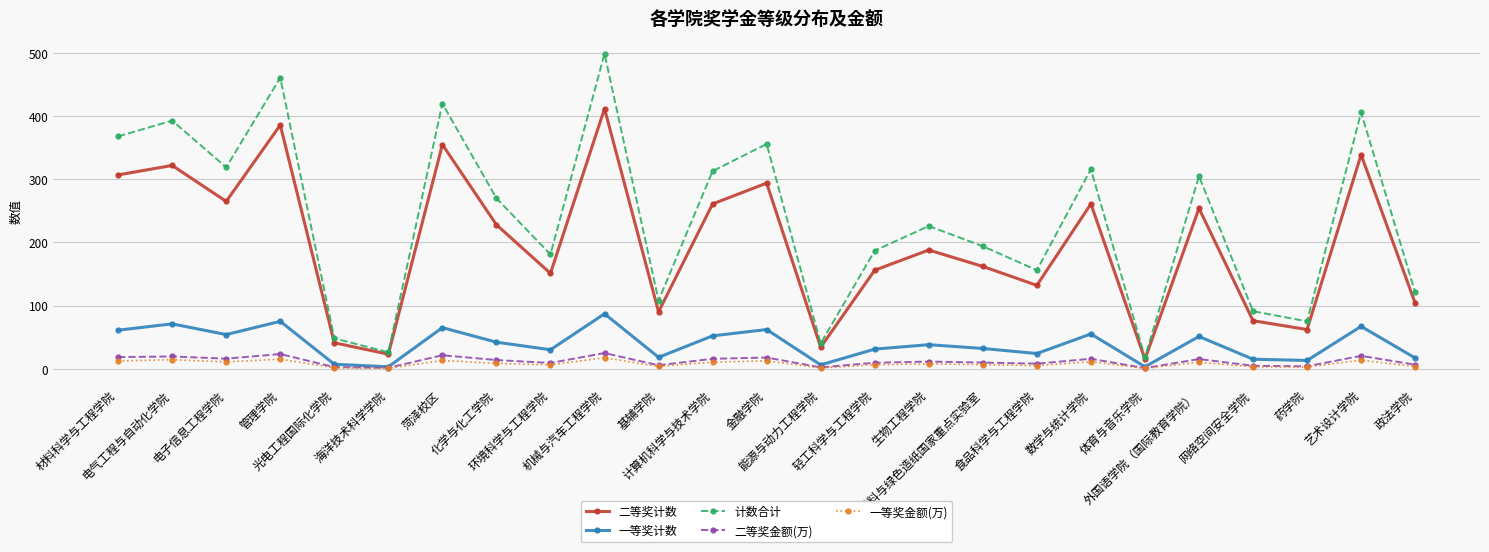

What is the sum of the 二等奖计数 values at 管理学院 and 网络空间安全学院?

462.0